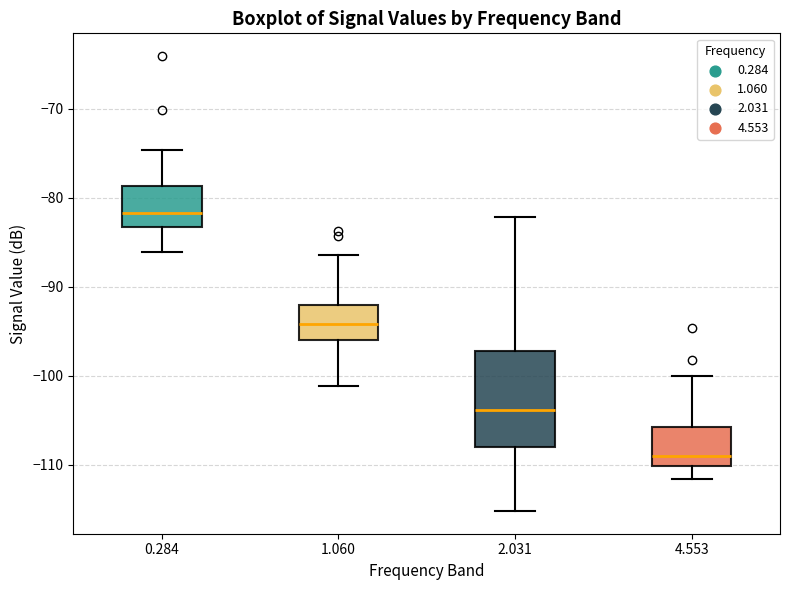

Reading left to right, read every box against the y-axis: the position of its median line, the range the box covers, and the ends of its whiskers. The values are not printed on the chart, so give them approximately, as read against the axis.

0.284: median -82, box -83 to -79, whiskers -86 to -75
1.060: median -94, box -96 to -92, whiskers -101 to -86
2.031: median -104, box -108 to -97, whiskers -115 to -82
4.553: median -109, box -110 to -106, whiskers -112 to -100